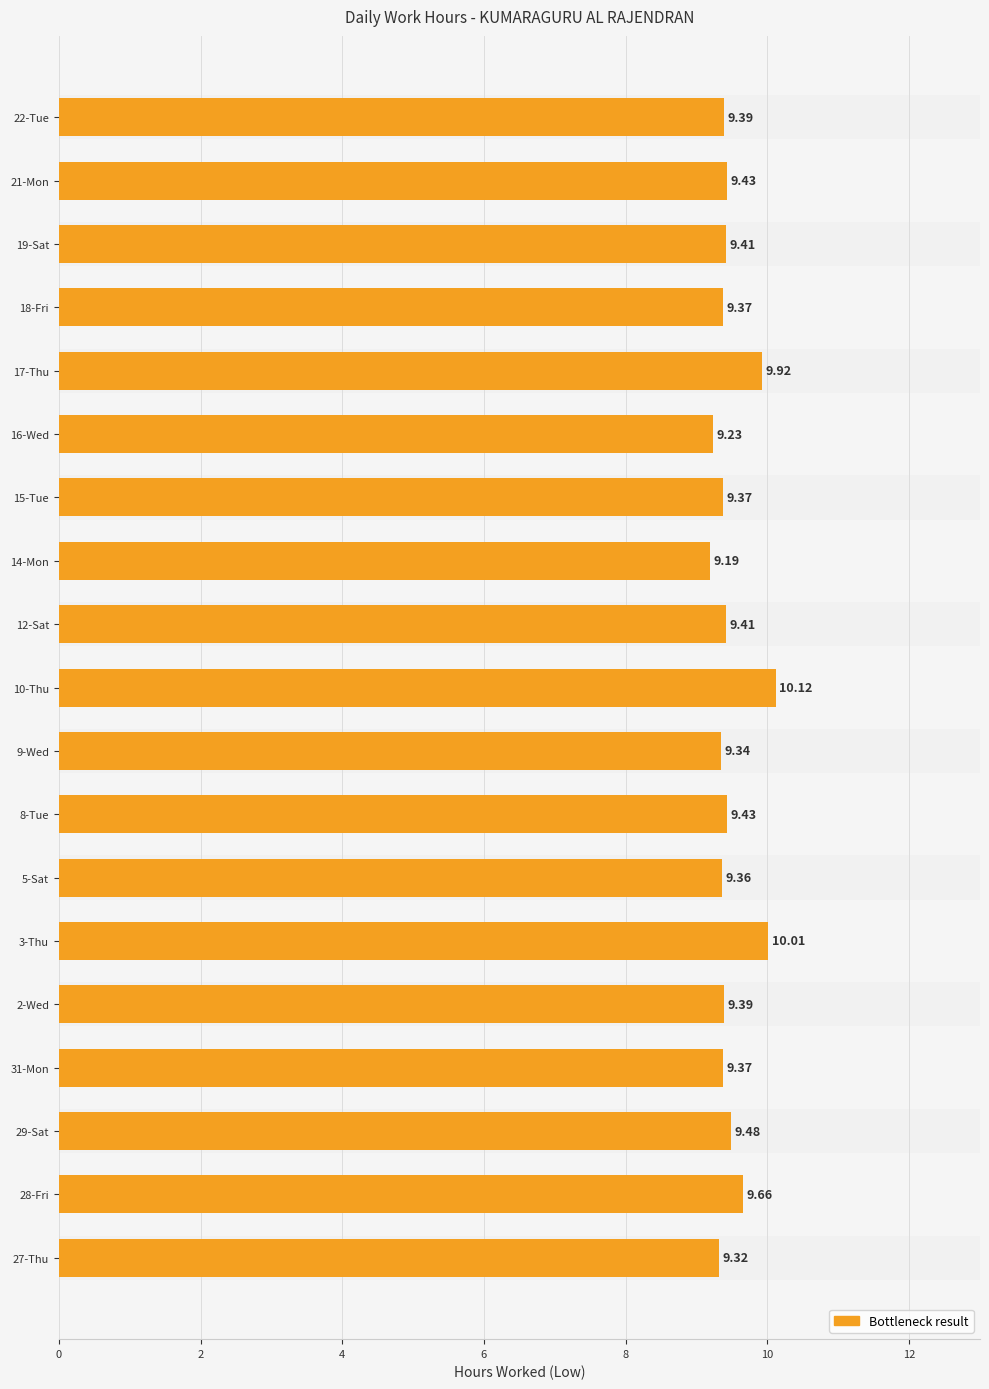

At which category does the chart reach its peak across all series?

10-Thu